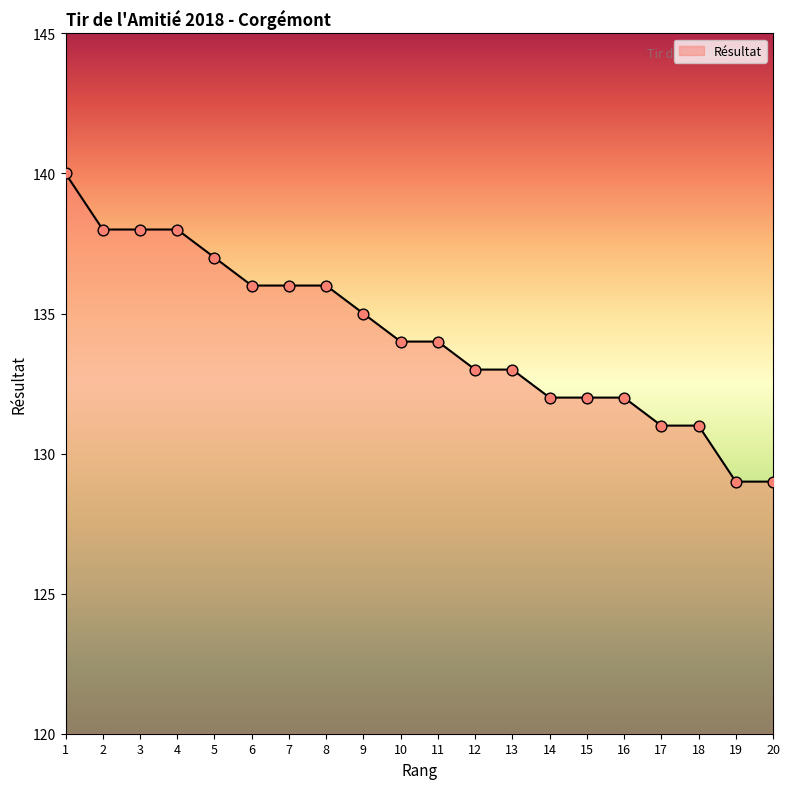

What is the ratio of the value at 6 to the value at 17?

1.0